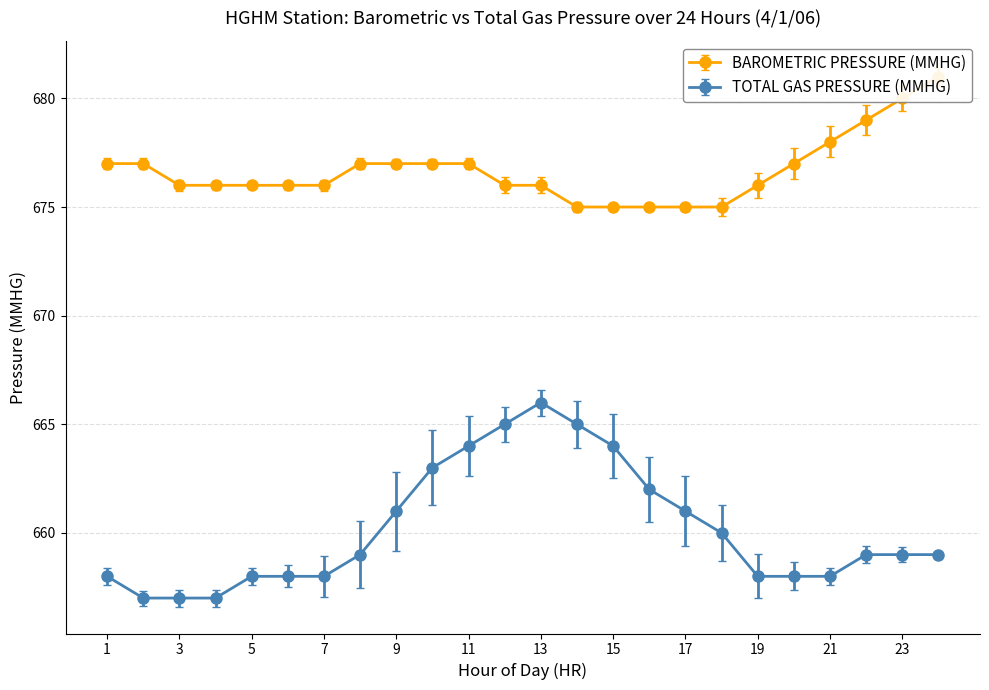

What is the sum of the BAROMETRIC PRESSURE (MMHG) values at 10 and 16?

1352